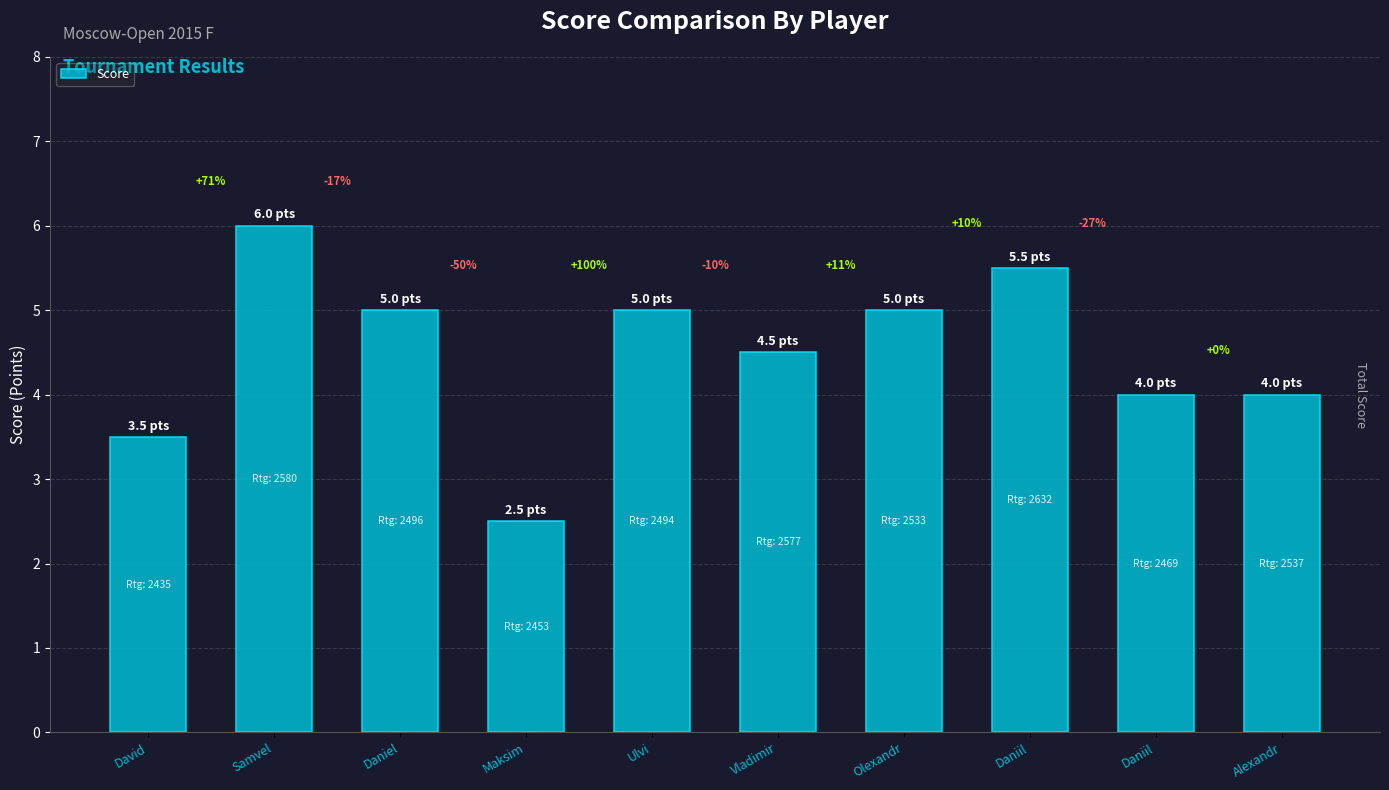

What is the ratio of the value at Daniil to the value at David?

1.6